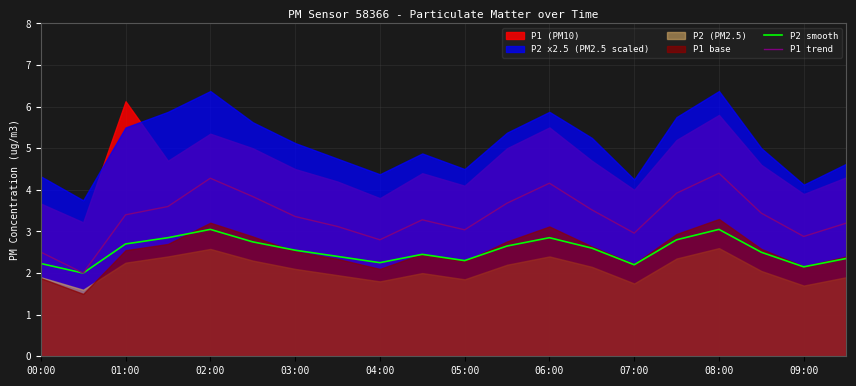

True or false: P1 trend and P2 smooth intersect in this chart.

False